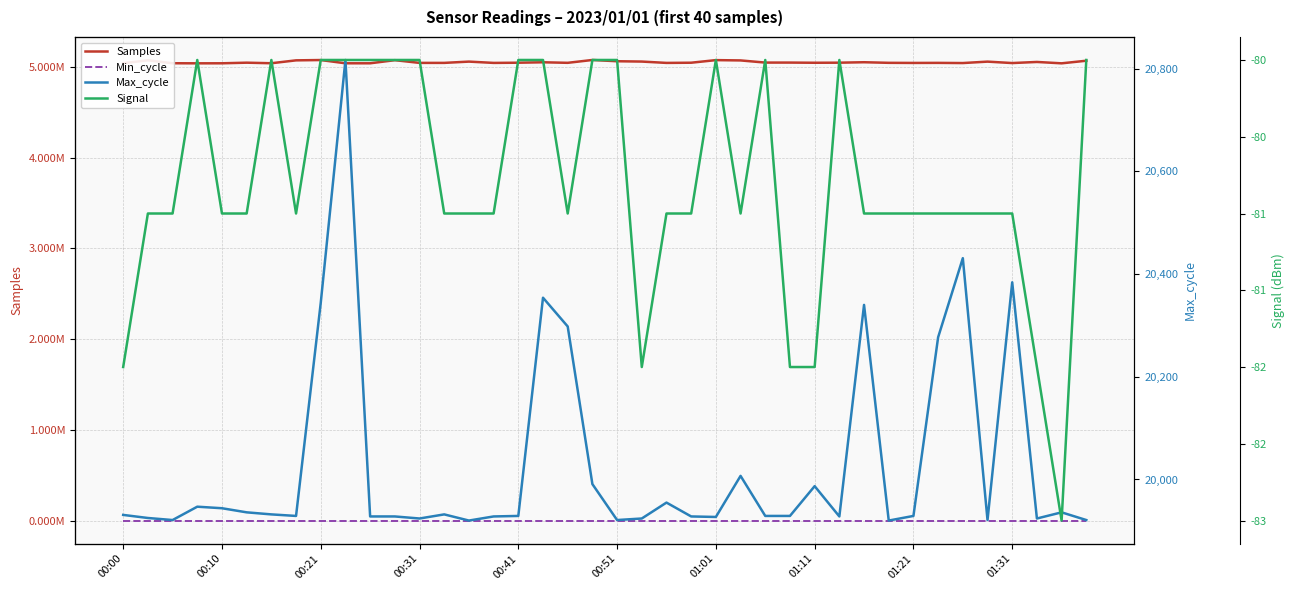

List the series in order of their peak value, highest first.

Samples, Max_cycle, Min_cycle, Signal